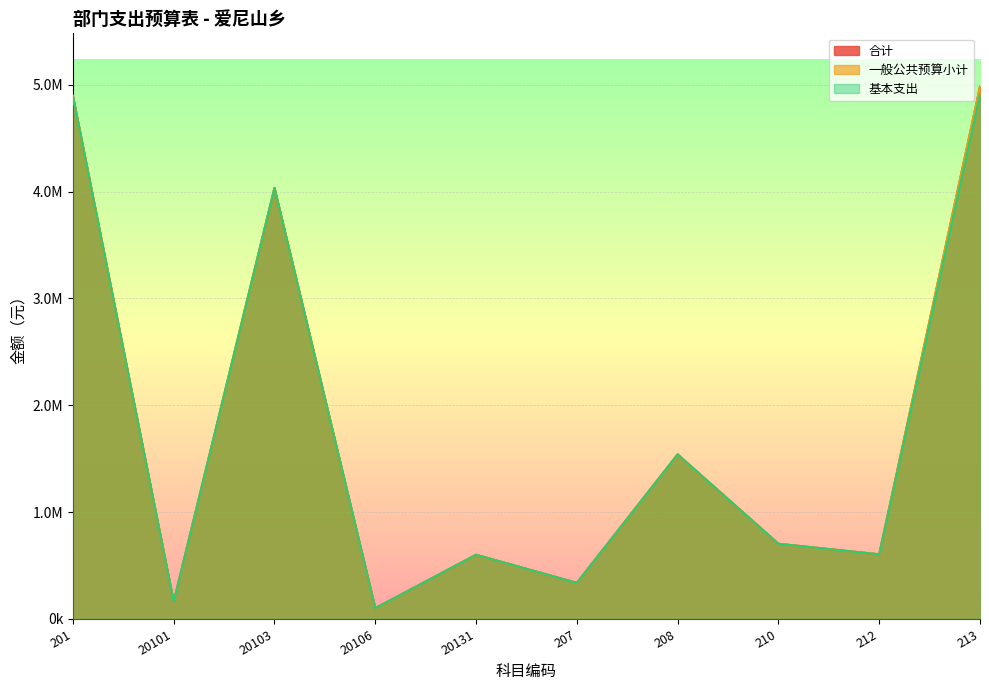

The 一般公共预算小计 series shows 703763.3 at 210. True or false?

True